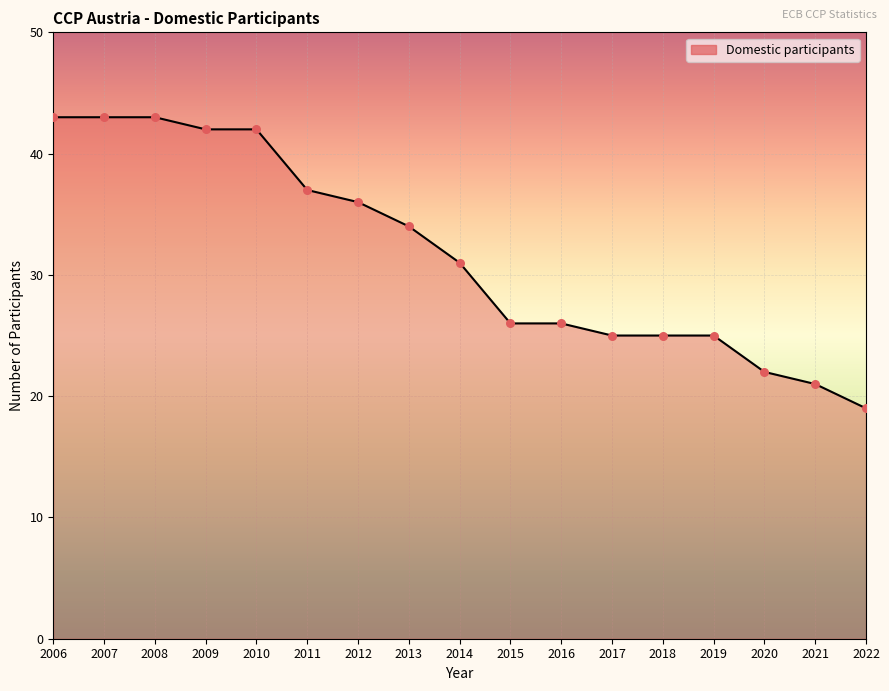

What is the ratio of the value at 2010 to the value at 2019?

1.7